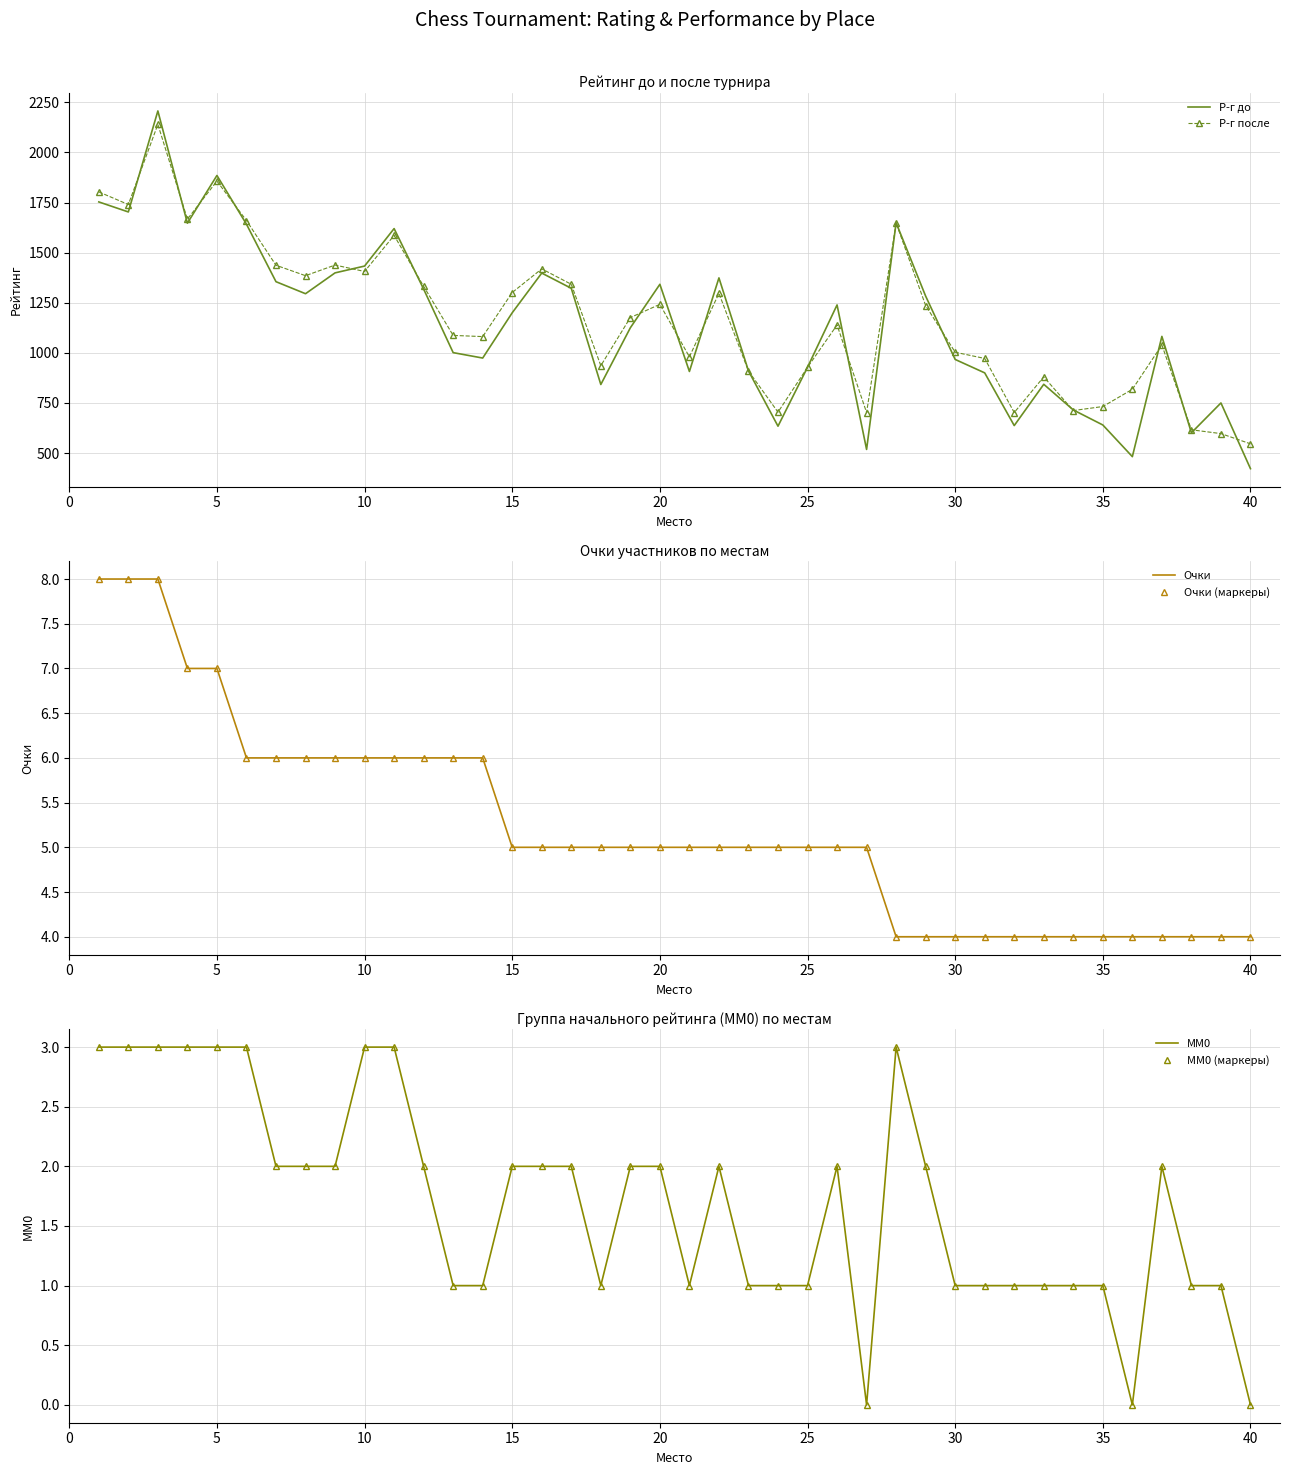

What is the lowest value of the Р-г после series?

546